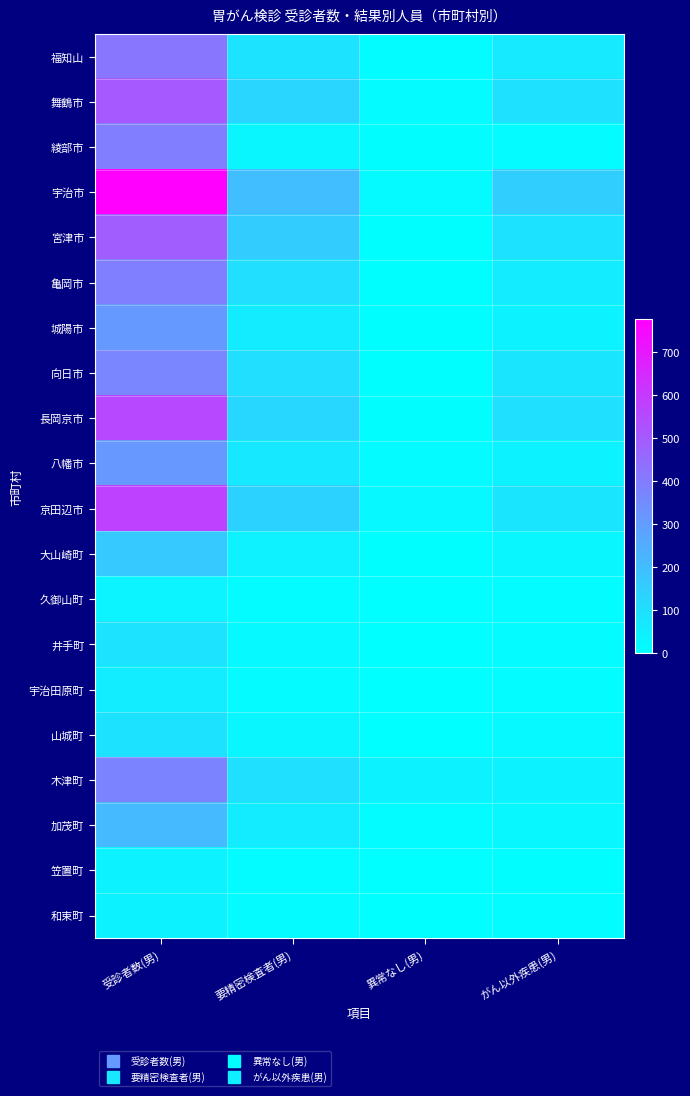

Reading left to right, transcribe all the data shown in this chart.

福知山: 受診者数(男)=419	要精密検査者(男)=88	異常なし(男)=10	がん以外疾患(男)=65
舞鶴市: 受診者数(男)=505	要精密検査者(男)=125	異常なし(男)=15	がん以外疾患(男)=93
綾部市: 受診者数(男)=394	要精密検査者(男)=29	異常なし(男)=7	がん以外疾患(男)=14
宇治市: 受診者数(男)=778	要精密検査者(男)=199	異常なし(男)=18	がん以外疾患(男)=151
宮津市: 受診者数(男)=495	要精密検査者(男)=155	異常なし(男)=6	がん以外疾患(男)=90
亀岡市: 受診者数(男)=390	要精密検査者(男)=99	異常なし(男)=4	がん以外疾患(男)=60
城陽市: 受診者数(男)=311	要精密検査者(男)=60	異常なし(男)=4	がん以外疾患(男)=41
向日市: 受診者数(男)=368	要精密検査者(男)=100	異常なし(男)=4	がん以外疾患(男)=81
長岡京市: 受診者数(男)=557	要精密検査者(男)=123	異常なし(男)=8	がん以外疾患(男)=97
八幡市: 受診者数(男)=315	要精密検査者(男)=67	異常なし(男)=13	がん以外疾患(男)=42
京田辺市: 受診者数(男)=577	要精密検査者(男)=137	異常なし(男)=22	がん以外疾患(男)=81
大山崎町: 受診者数(男)=166	要精密検査者(男)=44	異常なし(男)=5	がん以外疾患(男)=28
久御山町: 受診者数(男)=36	要精密検査者(男)=10	異常なし(男)=0	がん以外疾患(男)=10
井手町: 受診者数(男)=86	要精密検査者(男)=21	異常なし(男)=1	がん以外疾患(男)=14
宇治田原町: 受診者数(男)=55	要精密検査者(男)=15	異常なし(男)=0	がん以外疾患(男)=12
山城町: 受診者数(男)=91	要精密検査者(男)=28	異常なし(男)=0	がん以外疾患(男)=21
木津町: 受診者数(男)=375	要精密検査者(男)=96	異常なし(男)=39	がん以外疾患(男)=37
加茂町: 受診者数(男)=212	要精密検査者(男)=58	異常なし(男)=11	がん以外疾患(男)=25
笠置町: 受診者数(男)=41	要精密検査者(男)=12	異常なし(男)=0	がん以外疾患(男)=9
和束町: 受診者数(男)=37	要精密検査者(男)=13	異常なし(男)=2	がん以外疾患(男)=11